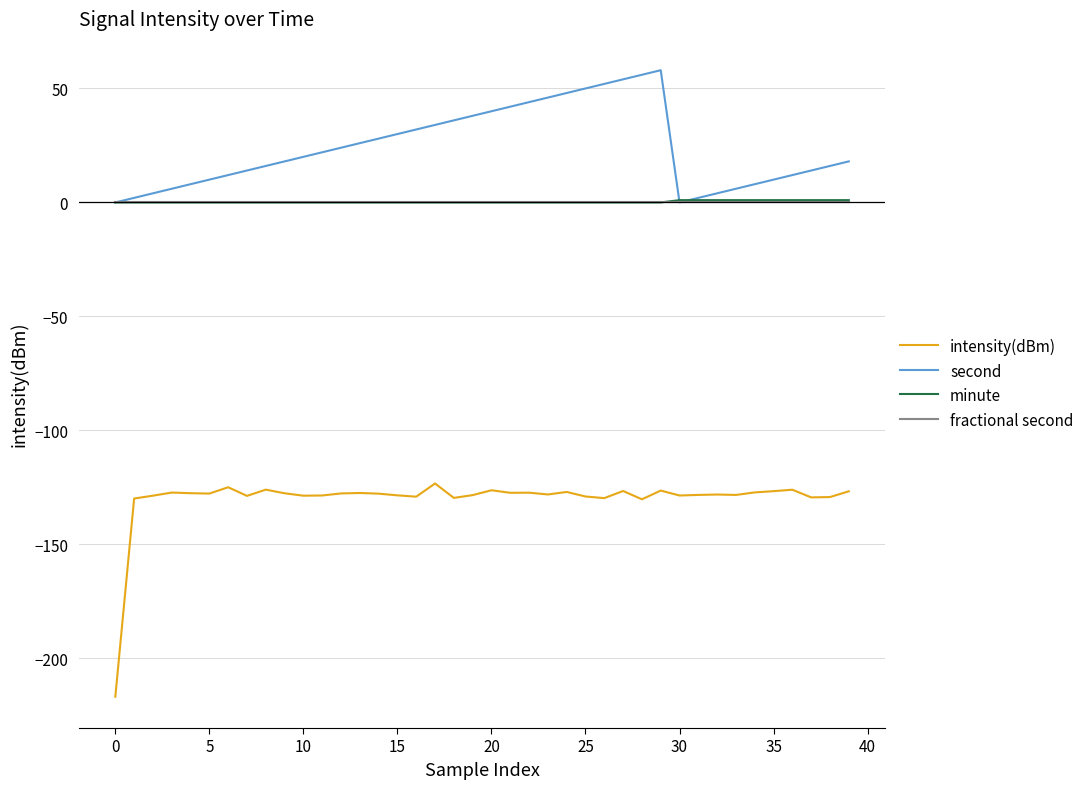

What is the greatest value displayed?

58.0